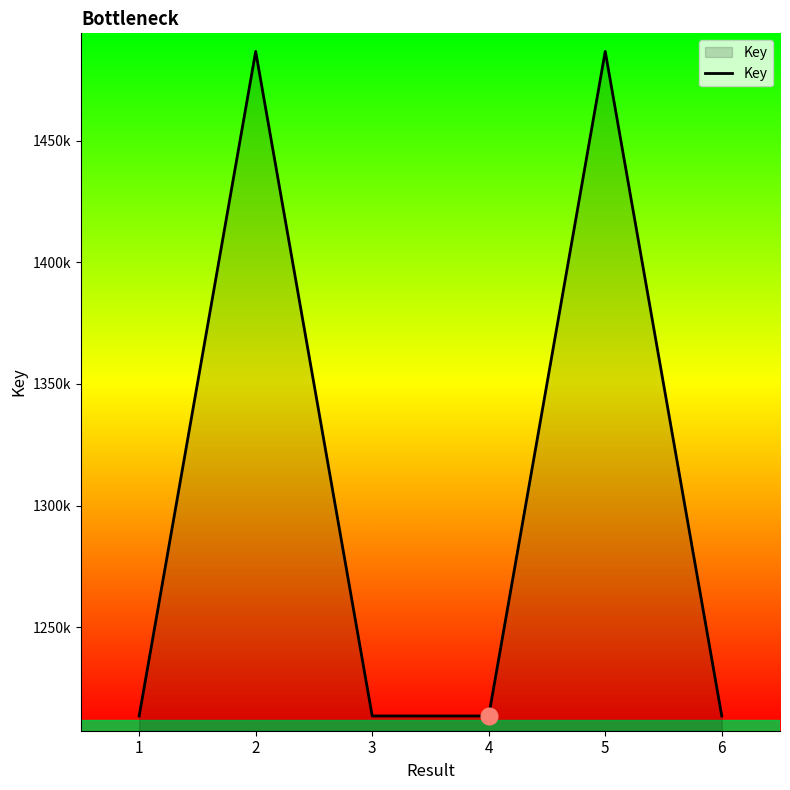

Does the chart have visible grid lines?

No